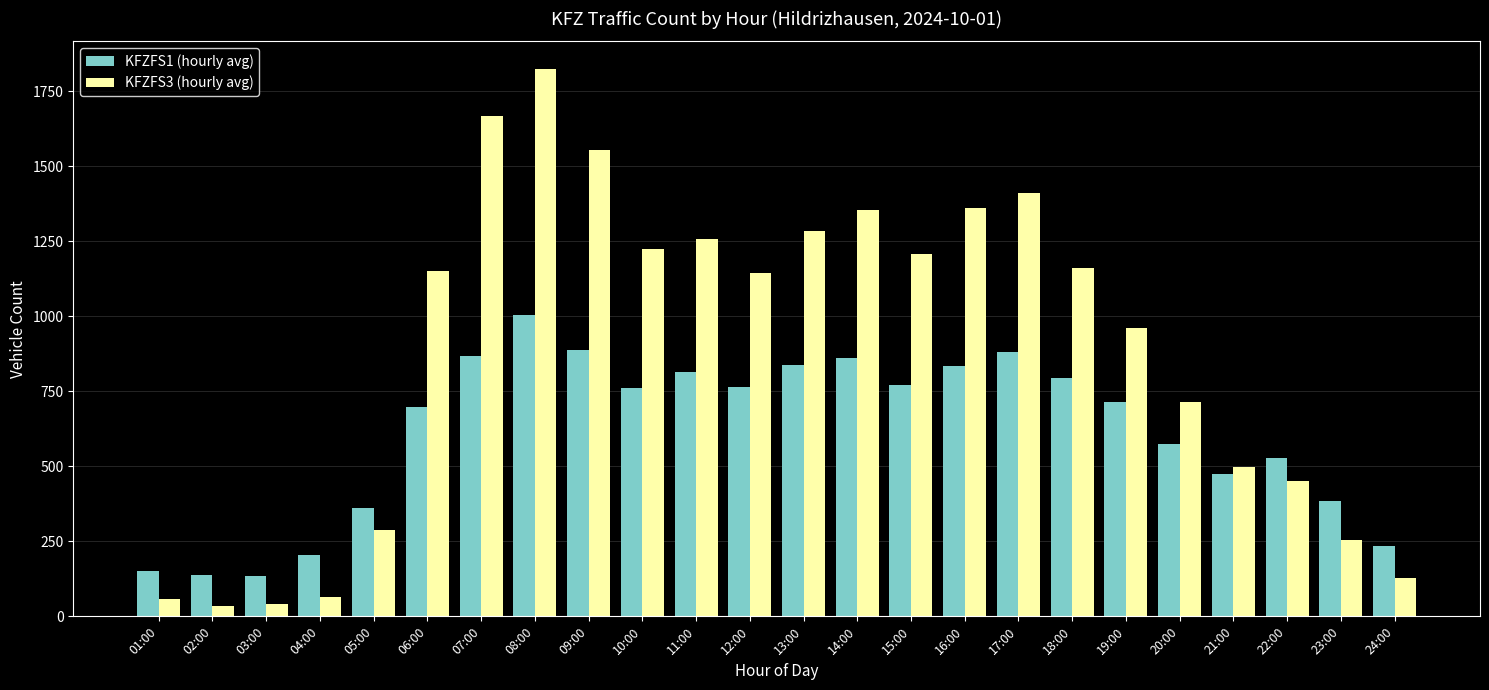

Rank the series by their average value, from lowest to highest.

KFZFS1 (hourly avg), KFZFS3 (hourly avg)